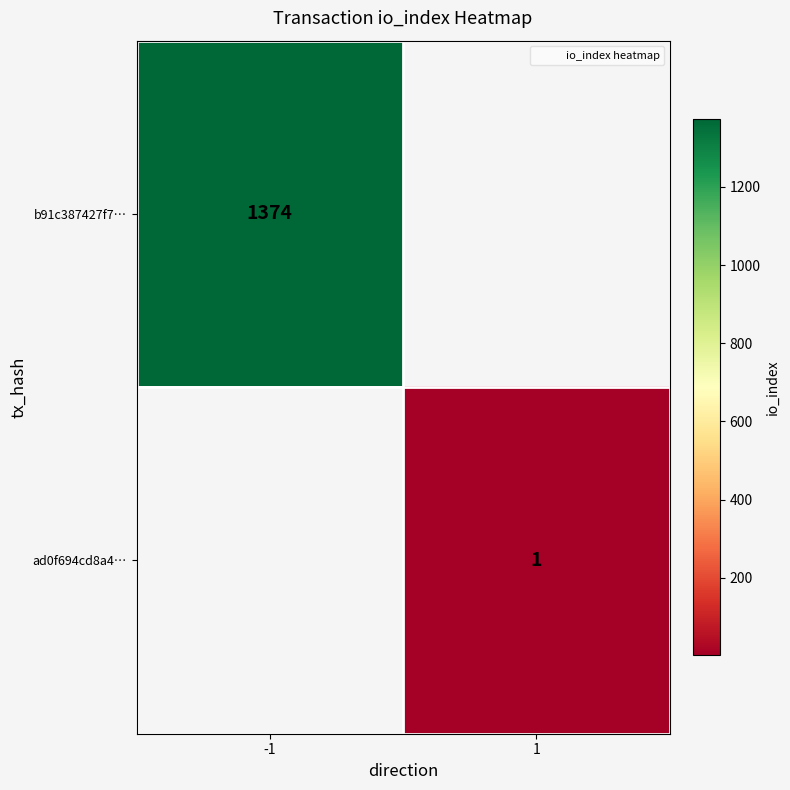

What is the smallest value displayed?

1.0